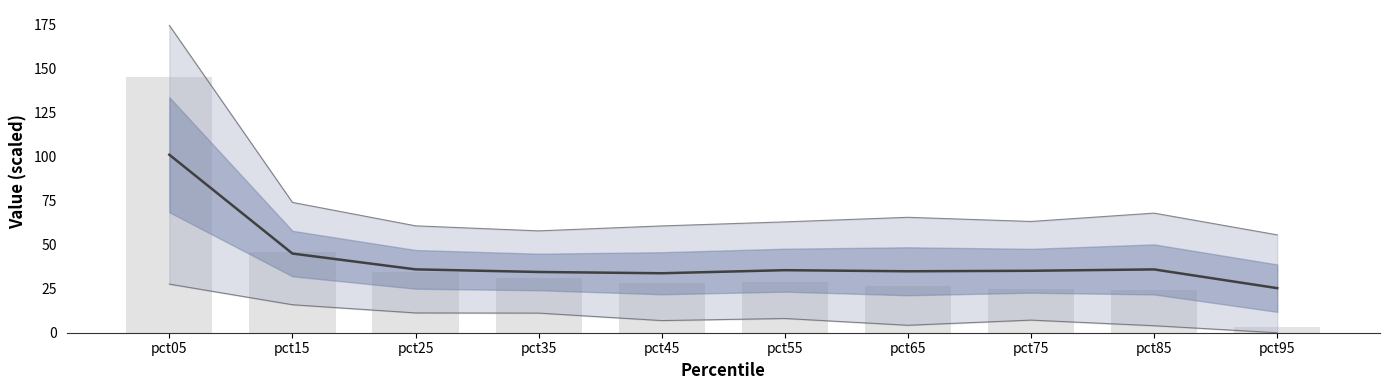

What is the difference between the maximum and minimum values in the lower_bound series?

27.6